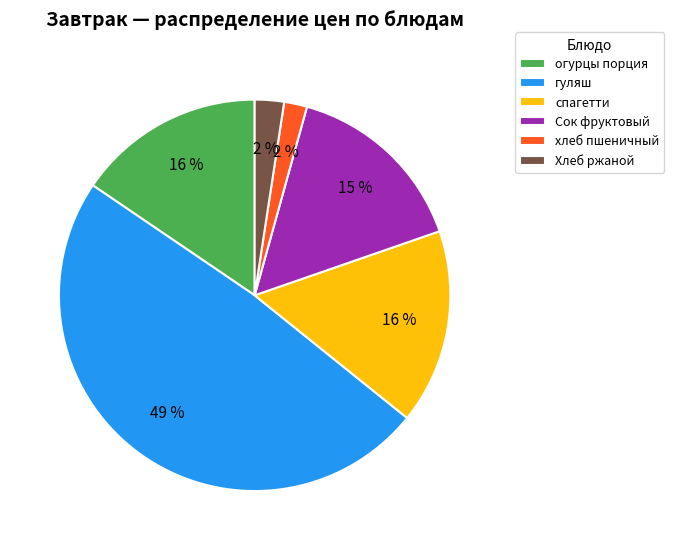

True or false: огурцы порция accounts for 16% of the total.

True